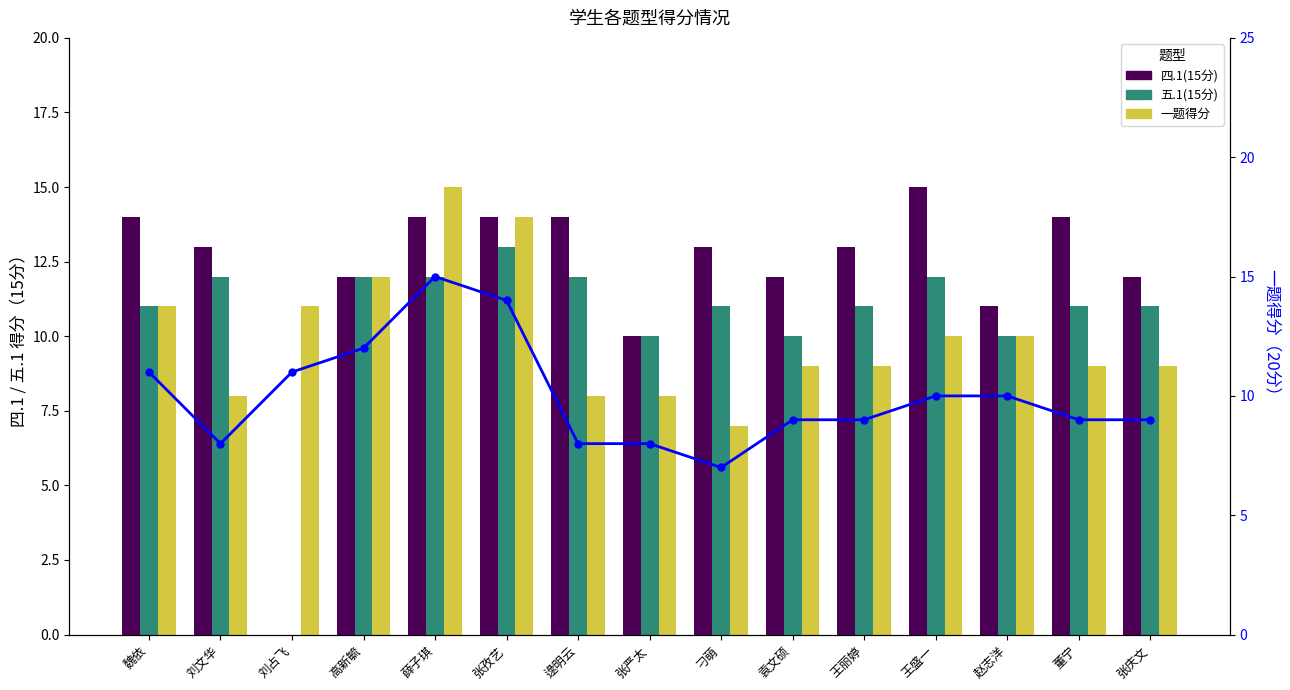

Count the number of data series in this chart.

4